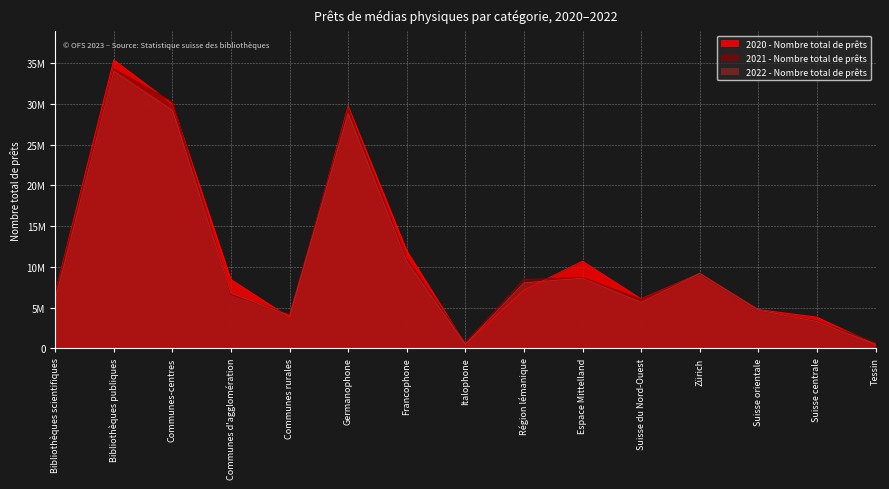

What is the label of the 13th point from the right?

Communes-centres